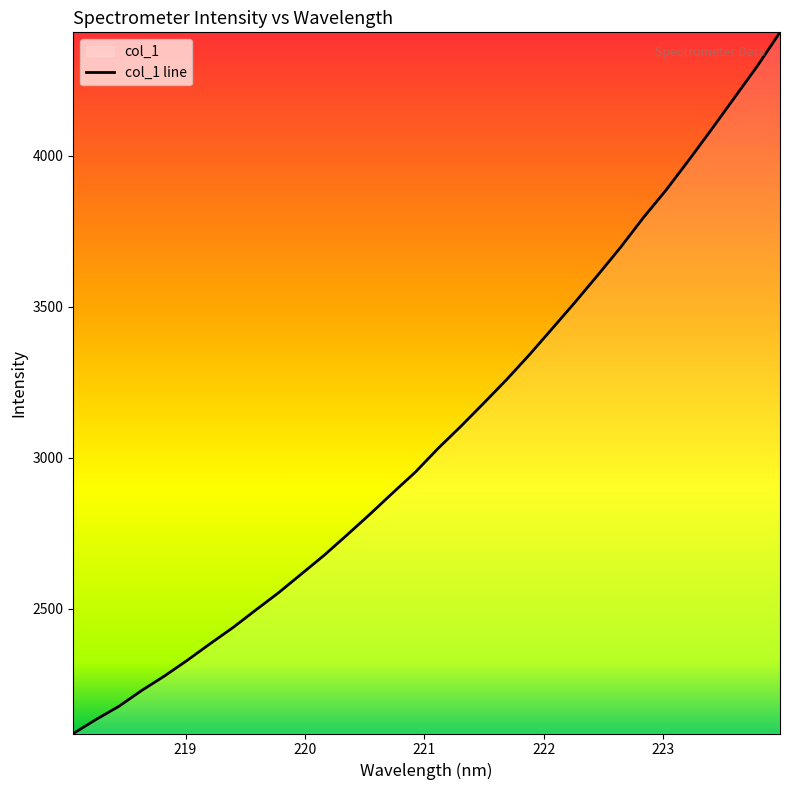

Reading right to left, list all the values displayed in this chart.

223.9802=4409.1	223.7895=4296.9	223.5987=4192.5	223.408=4088.3	223.2172=3986.4	223.0264=3887.0	222.8355=3795.4	222.6447=3697.2	222.4538=3605.2	222.263=3515.4	222.0721=3428.2	221.8812=3341.8	221.6902=3259.4	221.4993=3181.8	221.3083=3105.2	221.1174=3032.2	220.9264=2953.4	220.7354=2884.1	220.5444=2813.5	220.3533=2745.0	220.1623=2678.1	219.9712=2615.9	219.7801=2553.9	219.589=2496.6	219.3979=2438.4	219.2067=2385.0	219.0156=2330.2	218.8244=2278.1	218.6332=2230.1	218.442=2177.7	218.2508=2134.1	218.0596=2087.6